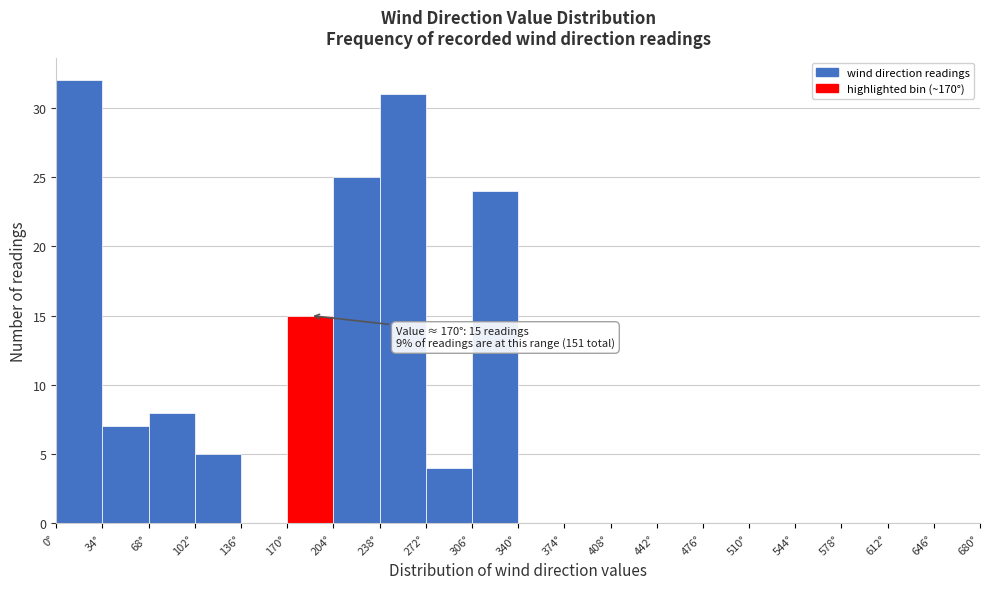

Over which range of the x-axis is the bar tallest?

0 to 34